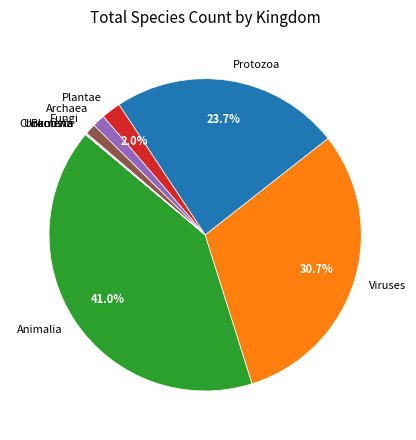

Which slice is the largest?

Animalia